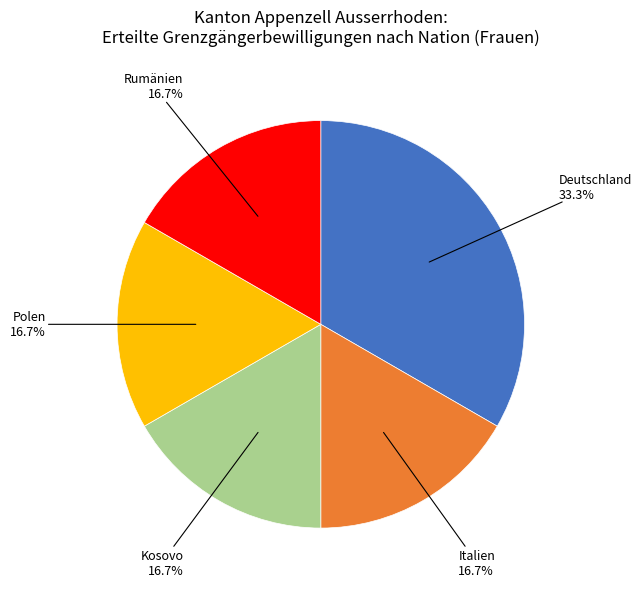

Is there any slice that represents more than half of the pie?

No